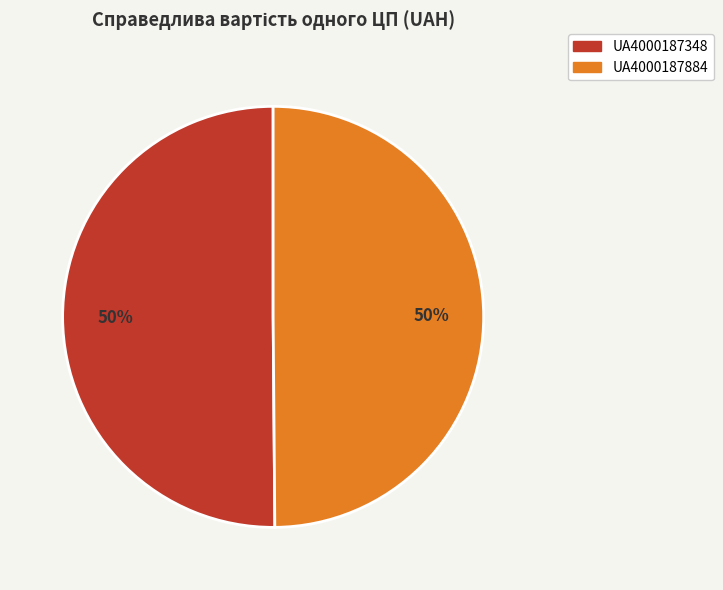

Is the sum of UA4000187348 and UA4000187884 greater than half?

Yes